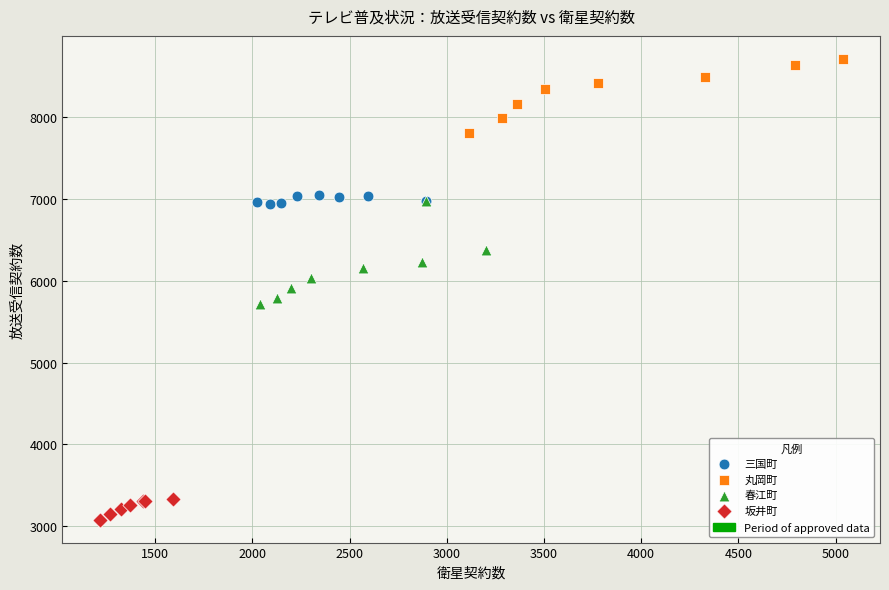

Which series has the largest Y range (max minus min)?

春江町